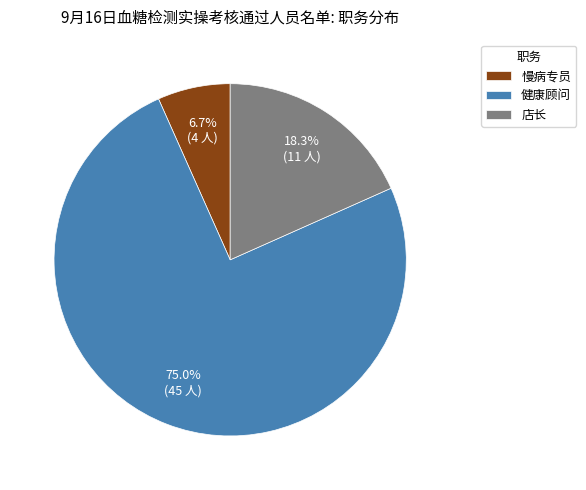

What percentage is NOT represented by 慢病专员?

93.3%